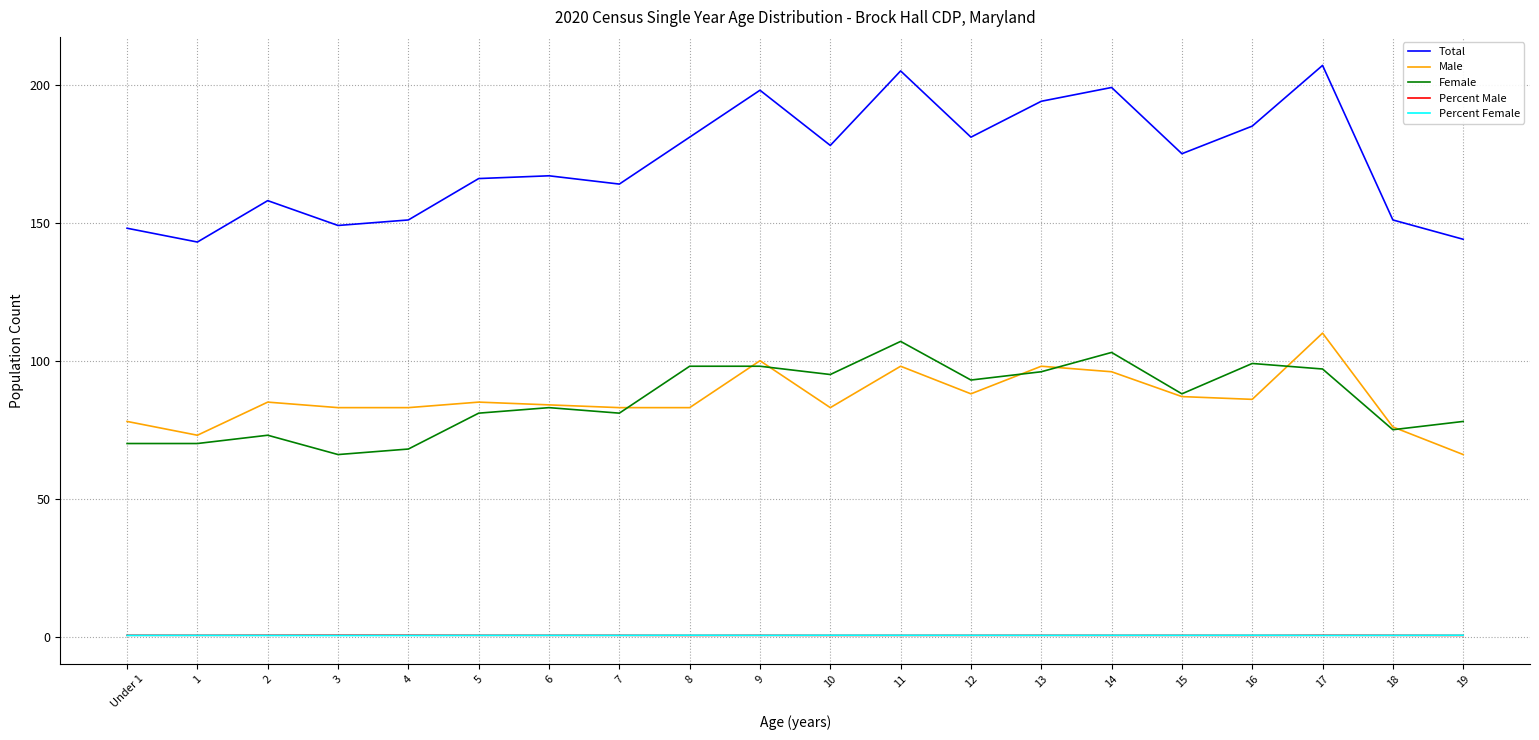

The Female series shows 93.0 at 12. True or false?

True